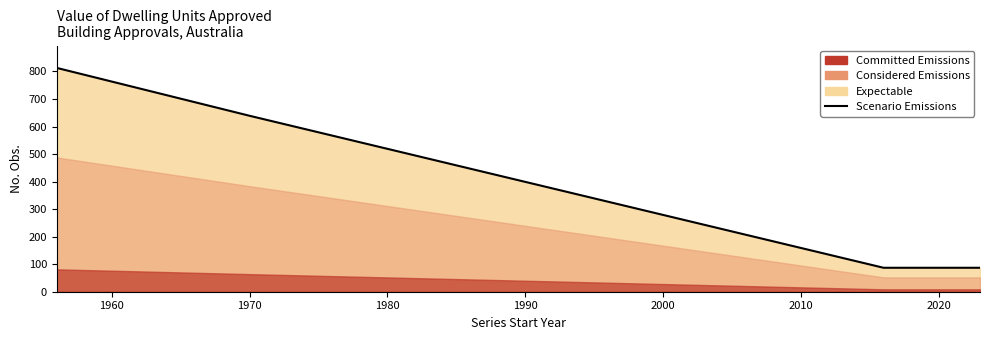

The chart shows a value of 35 at 11. True or false?

False